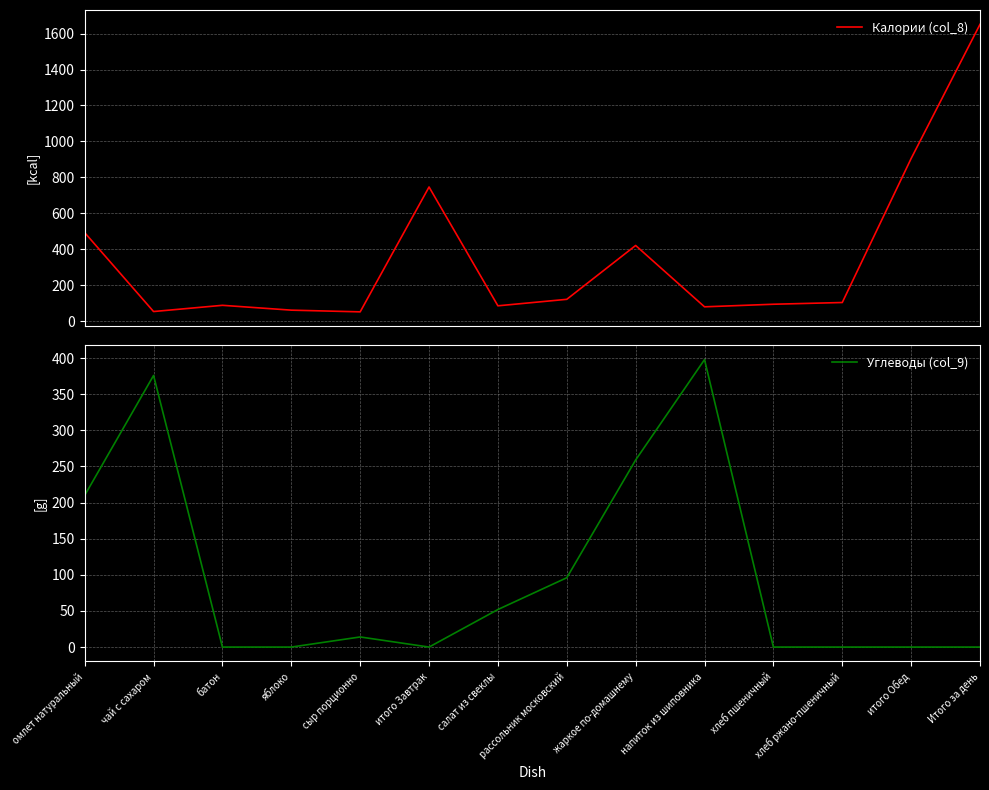

Which has a higher value, салат из свеклы or батон?

батон